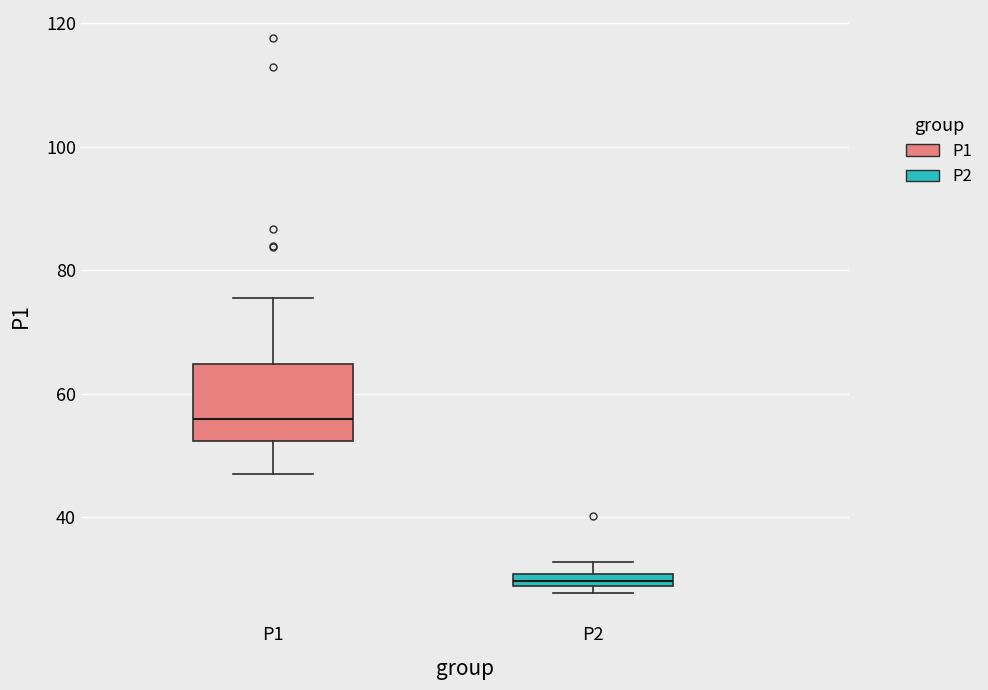

Comparing the boxes themselves (not the whiskers), which one is the tallest?

P1